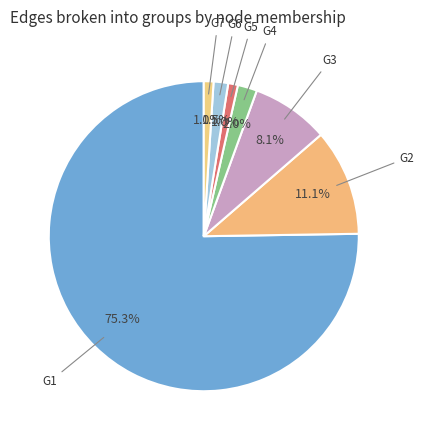

What is the ratio of the value at G1 to the value at G3?

9.3